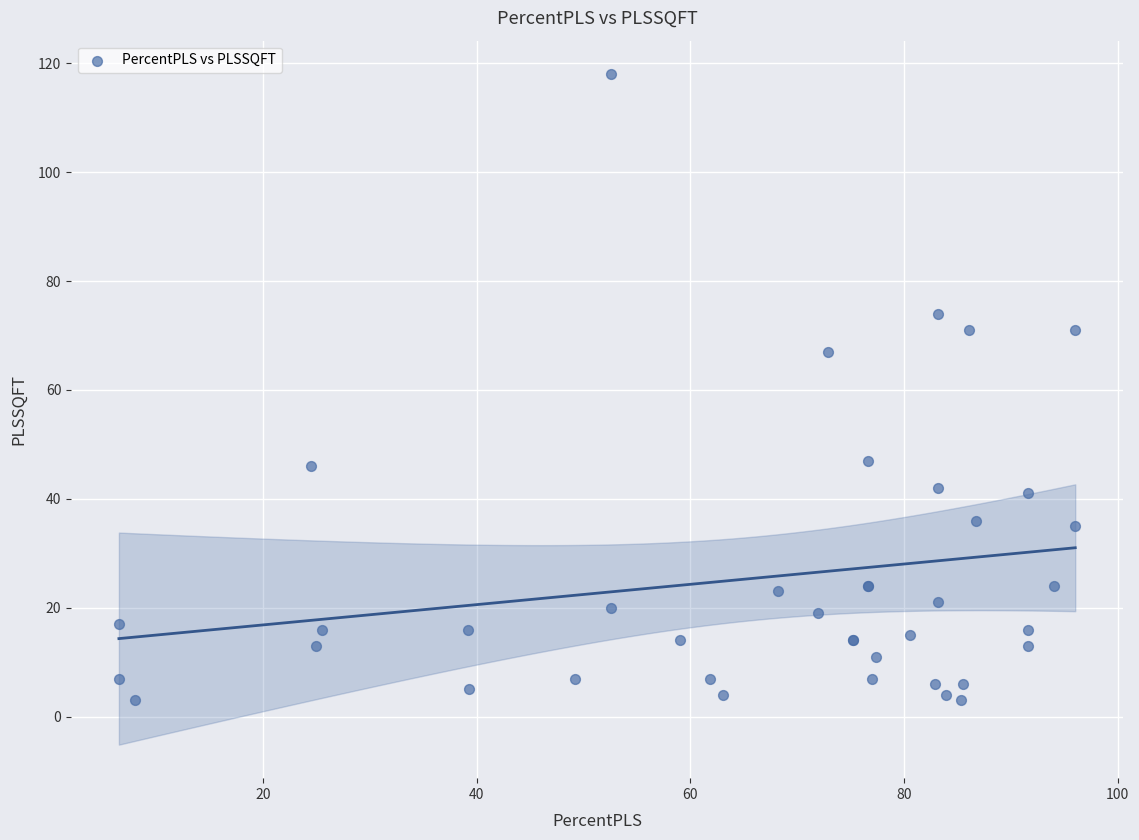

What Y value in the scatter plot is closest to 60?

67